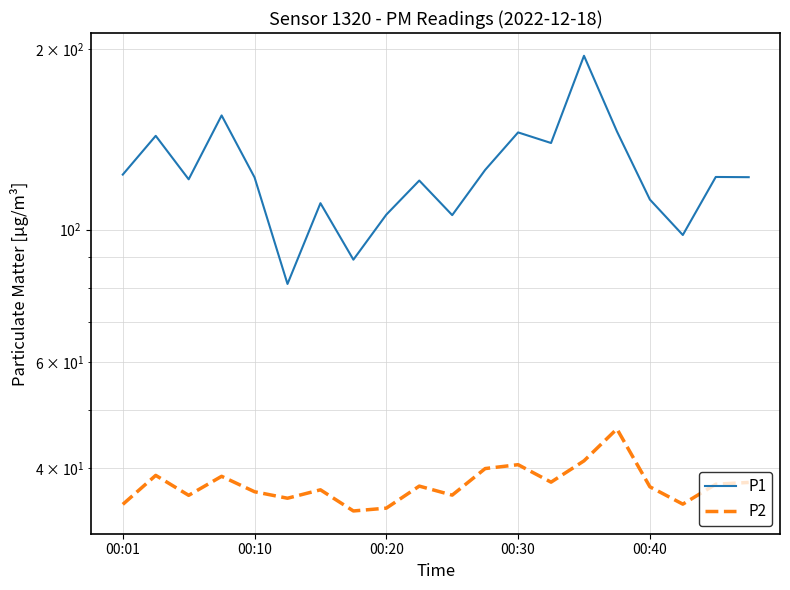

Is this an area chart (filled region under the line)?

No